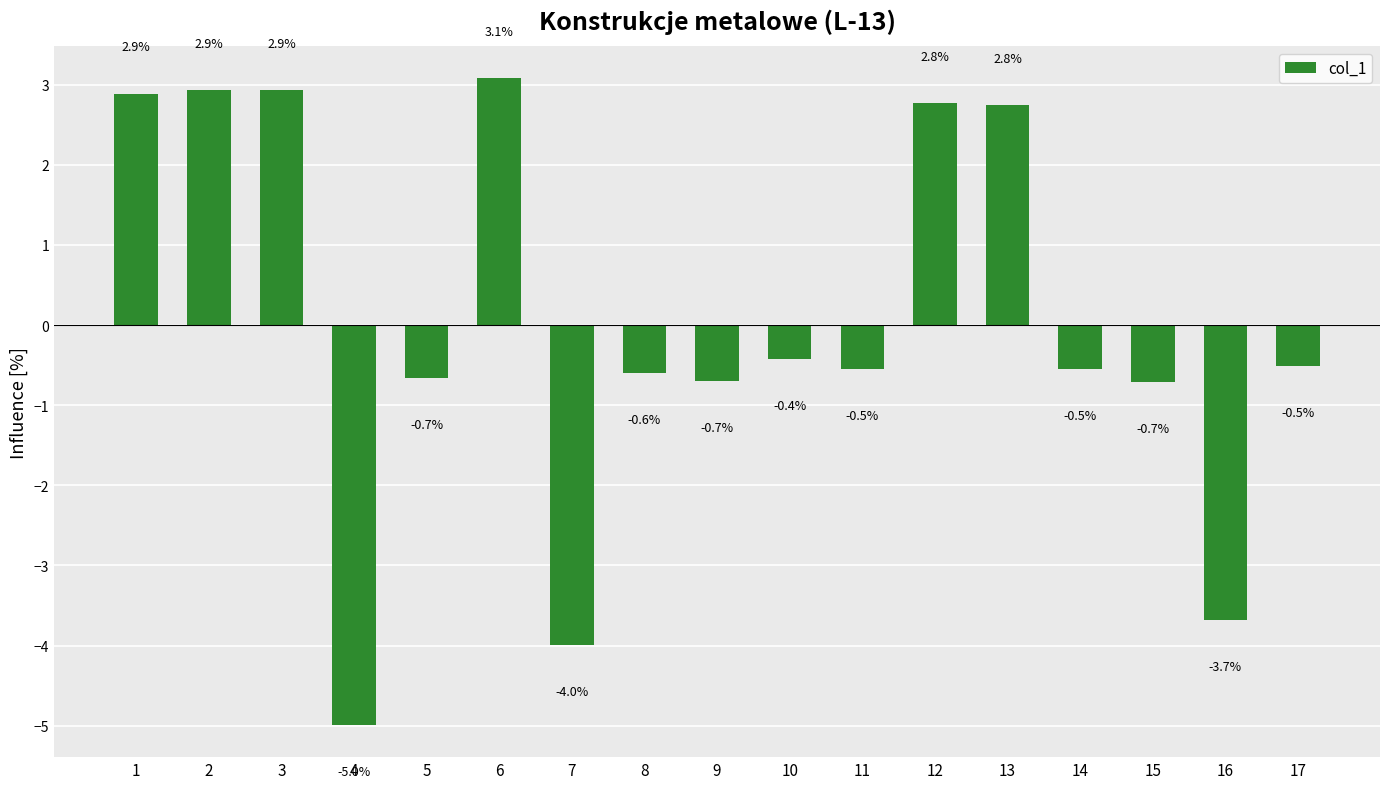

True or false: the data shows -0.1 at 14.

False